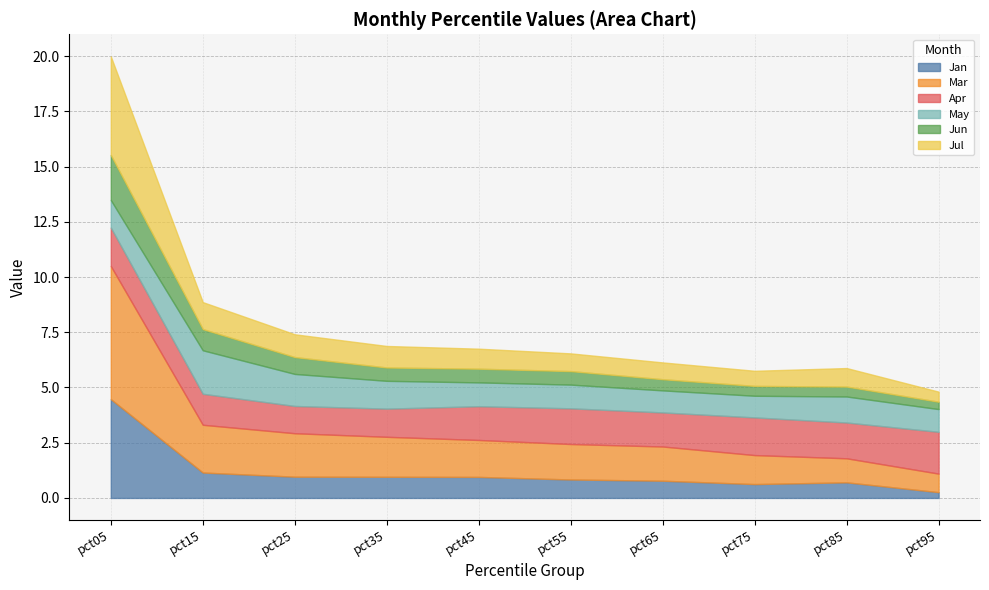

At which label is Apr closest to 1?

pct25